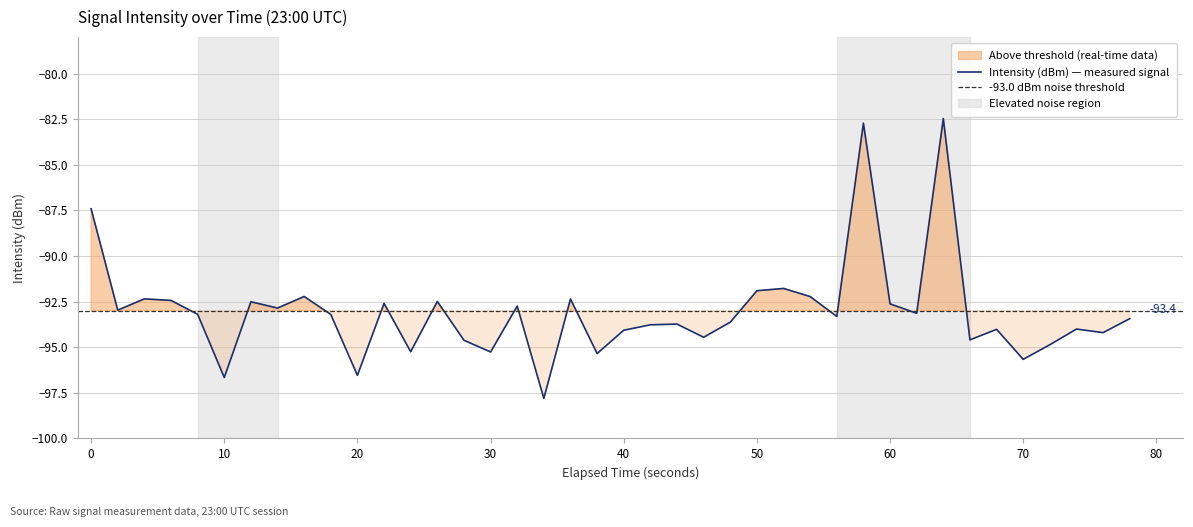

What is the difference between the maximum and second lowest values?

14.2